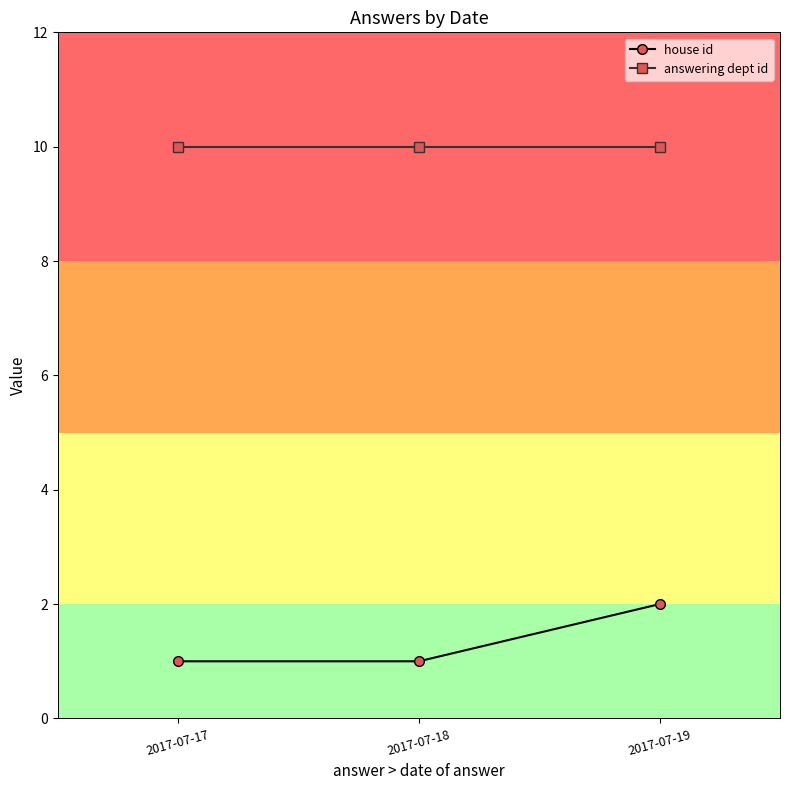

What is the total value across all series at 2017-07-17?

11